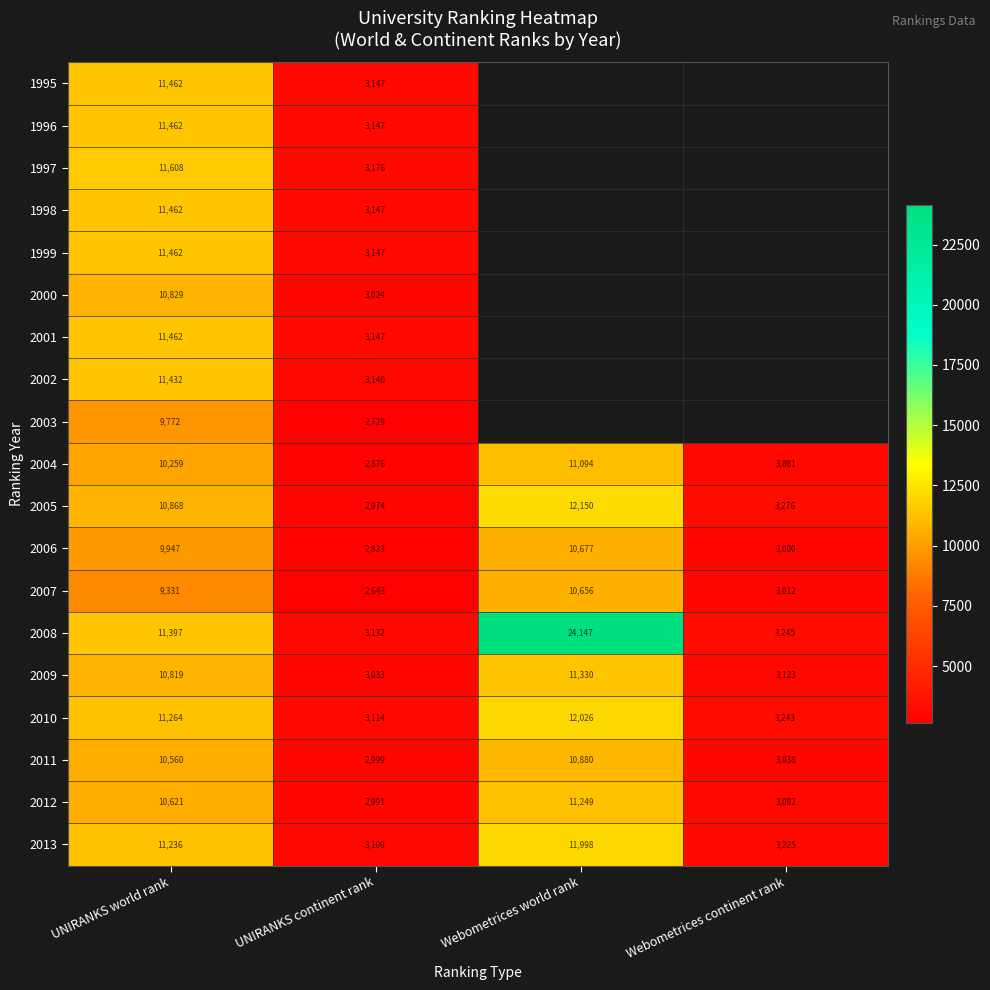

The value of 2012 at Webometrices continent rank is 4456.4. True or false?

False